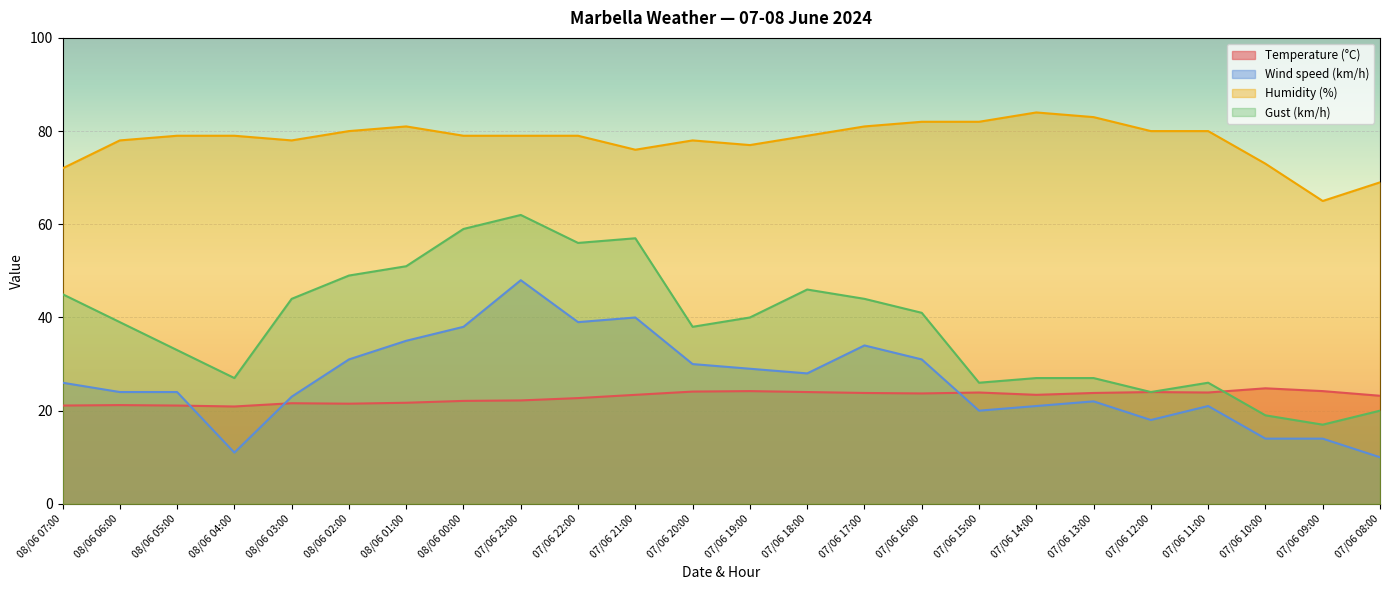

At which category does Gust (km/h) reach its first local valley?

08/06 04:00